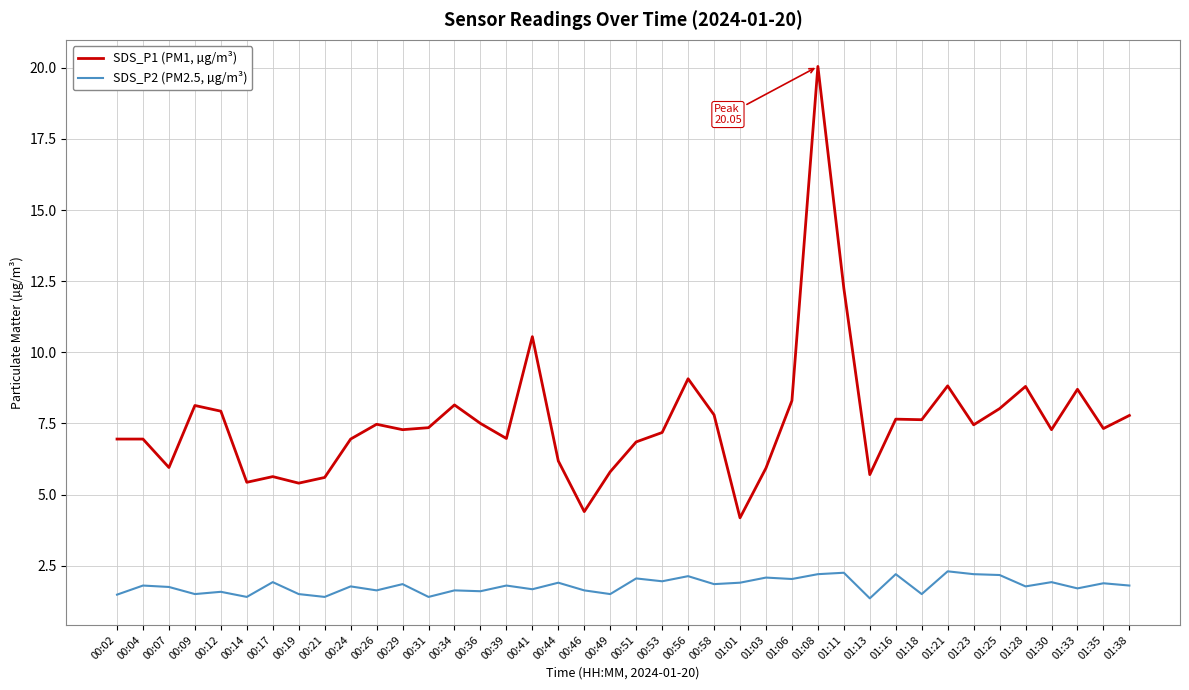

Is the value of SDS_P1 (PM1, µg/m³) at 00:09 greater than the value of SDS_P2 (PM2.5, µg/m³) at 00:31?

Yes